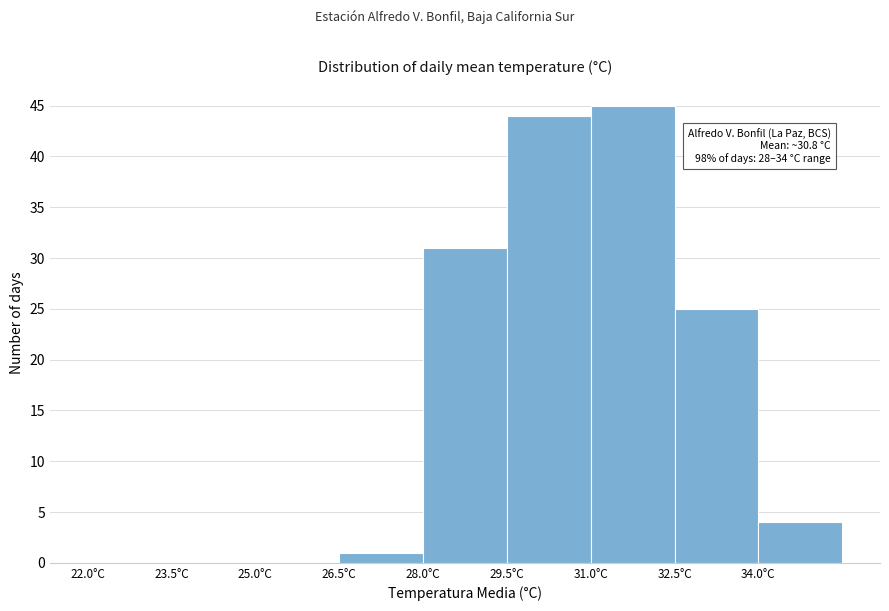

Over which range of the x-axis is the bar tallest?

31.0 to 32.5